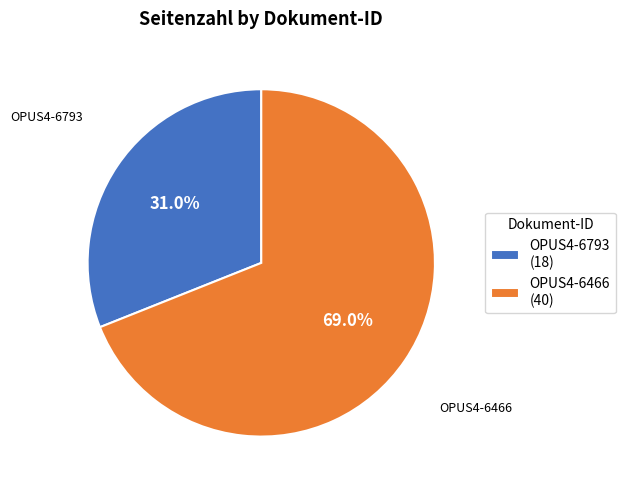

Which has a higher value, OPUS4-6466 or OPUS4-6793?

OPUS4-6466